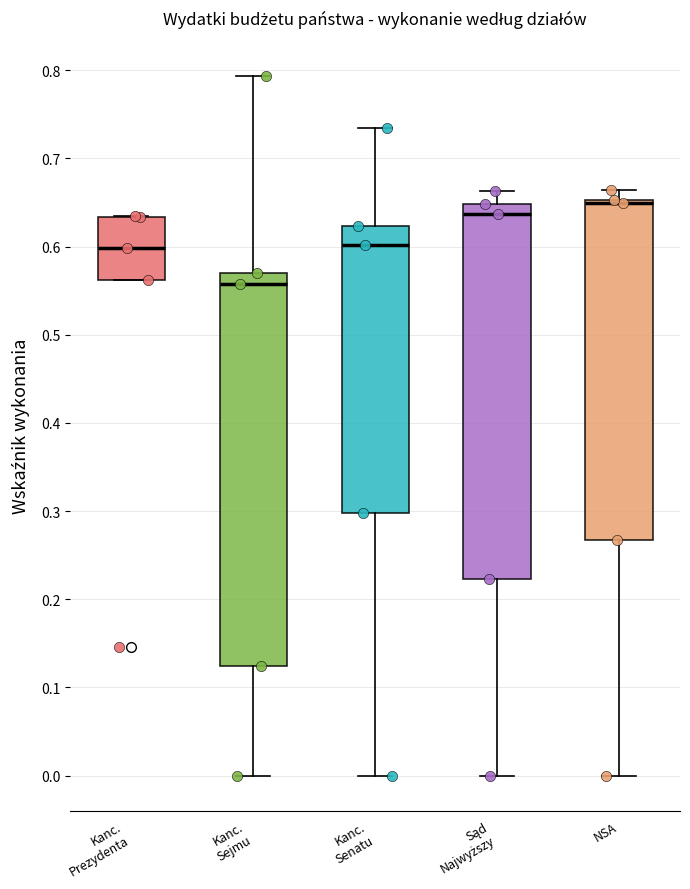

Which box is the tallest, from its lower edge to its upper edge?

Kanc. Sejmu